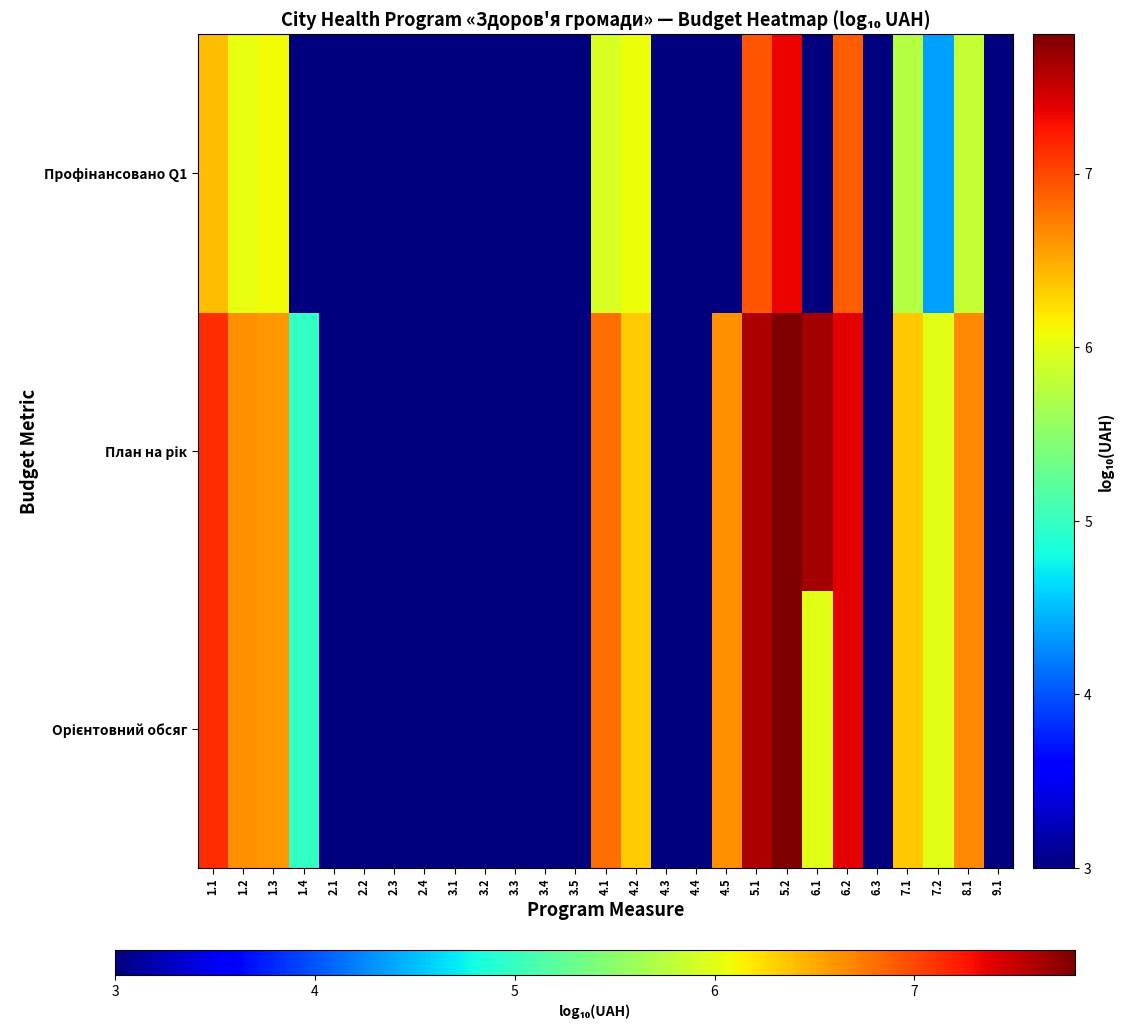

Between 3.4 and 5.2, which series saw the biggest shift?

План на рік